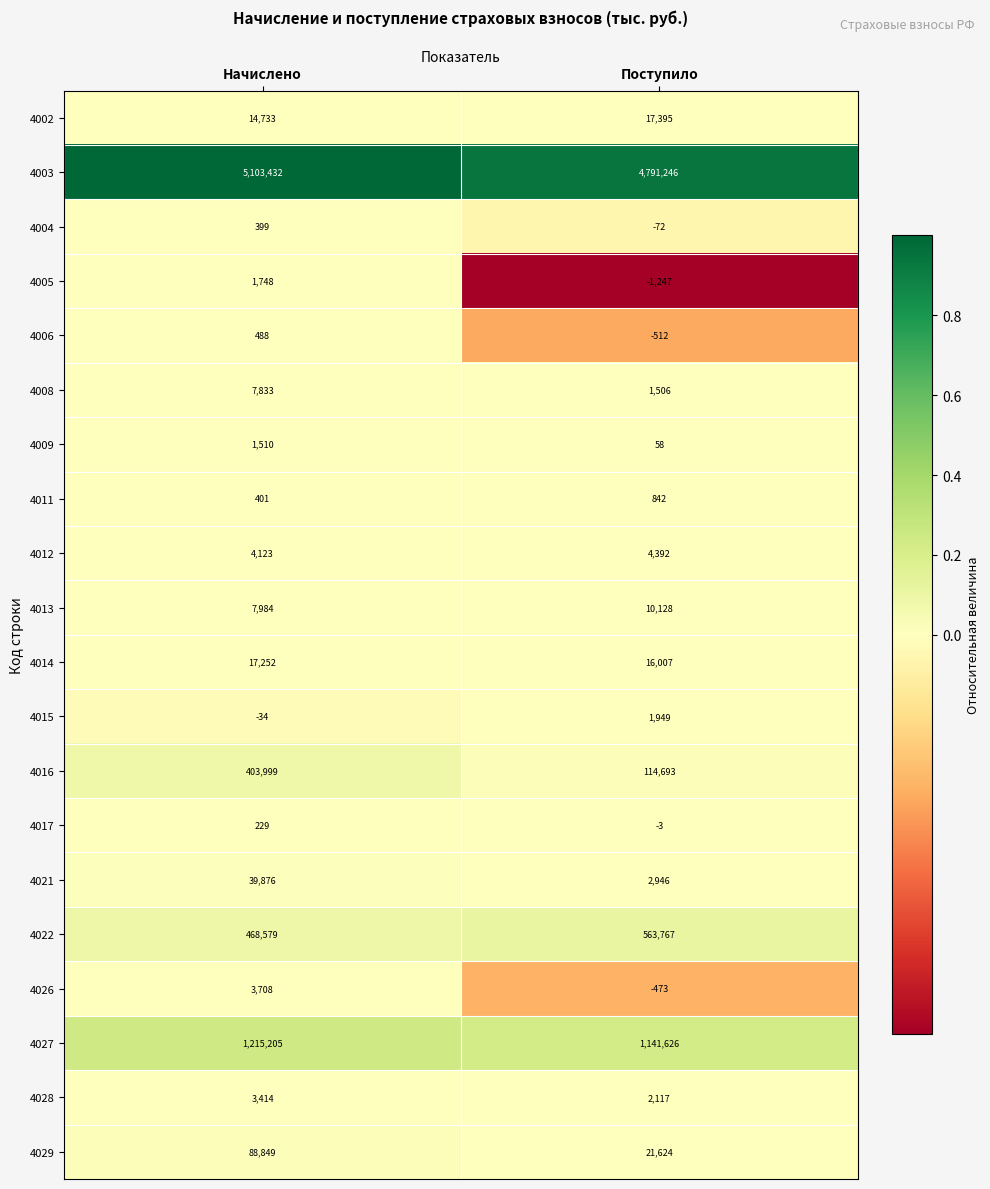

Which series changed the most between Начислено and Поступило?

4003